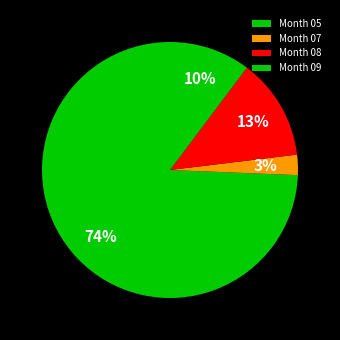

Rank the categories by value from lowest to highest.

Month 07, Month 09, Month 08, Month 05